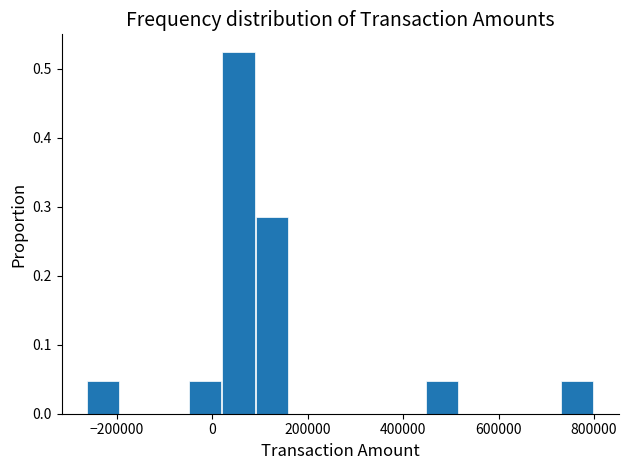

Read against the x-axis, roughly where is the centre of the tallest bar?

60000